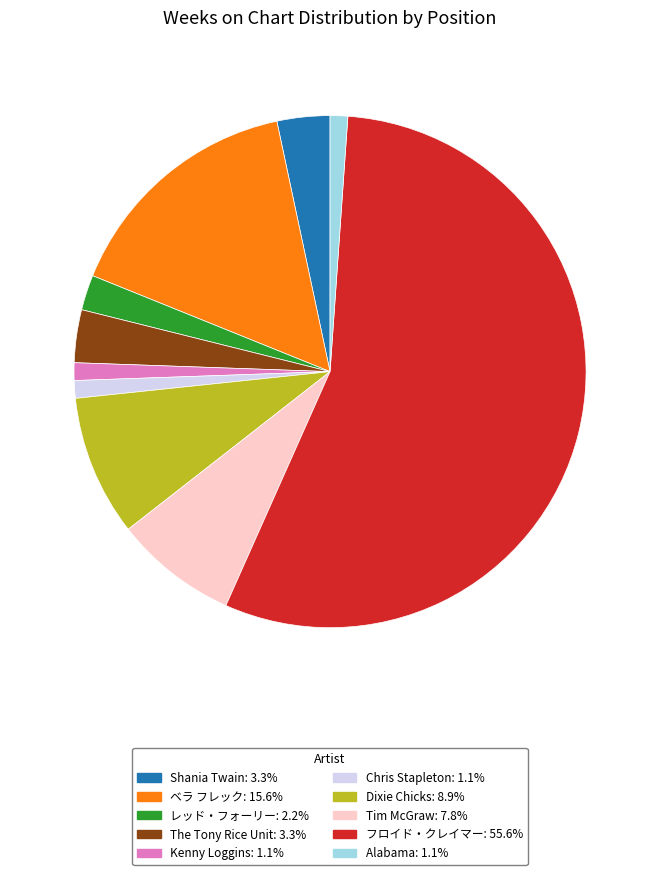

How many segments does this pie chart have?

10